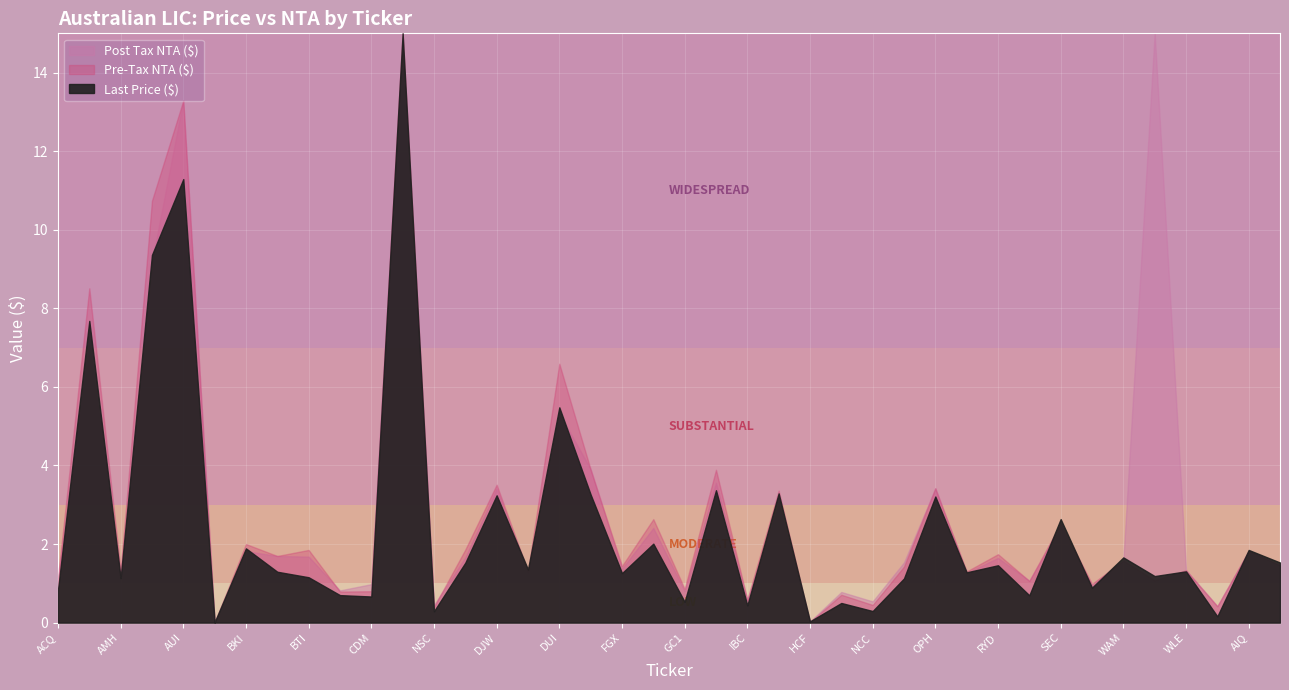

What is the total value across all series at BKI?

5.7